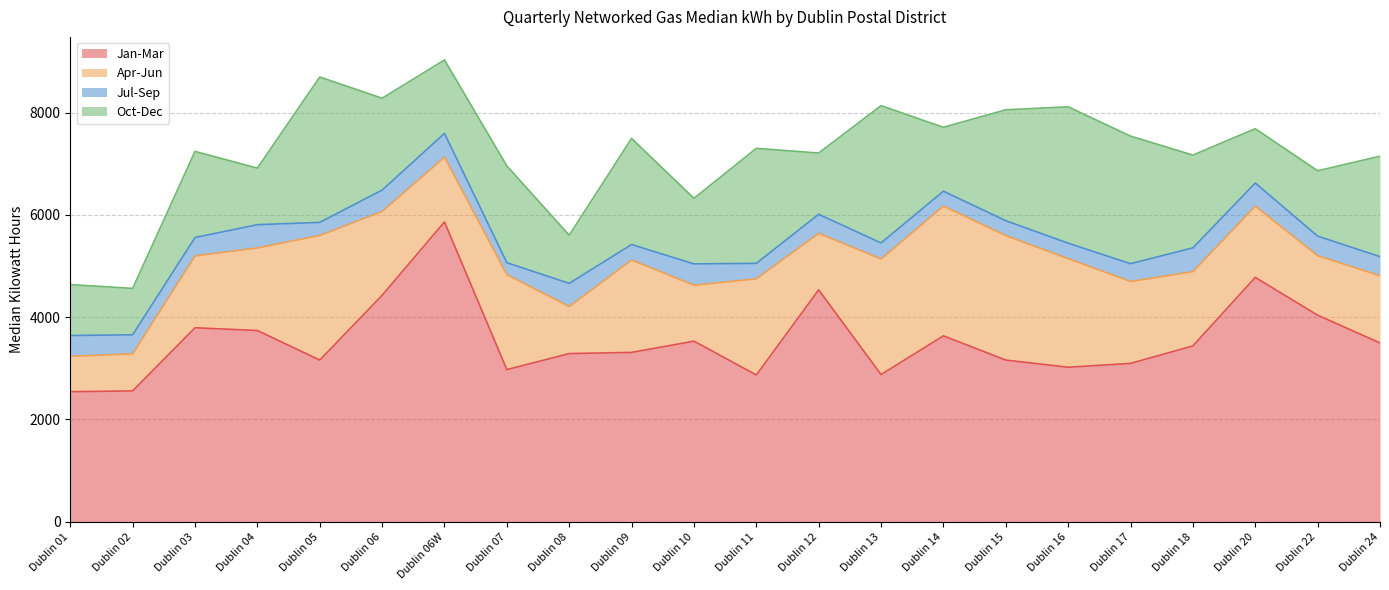

At which label does Apr-Jun reach its peak?

Dublin 14